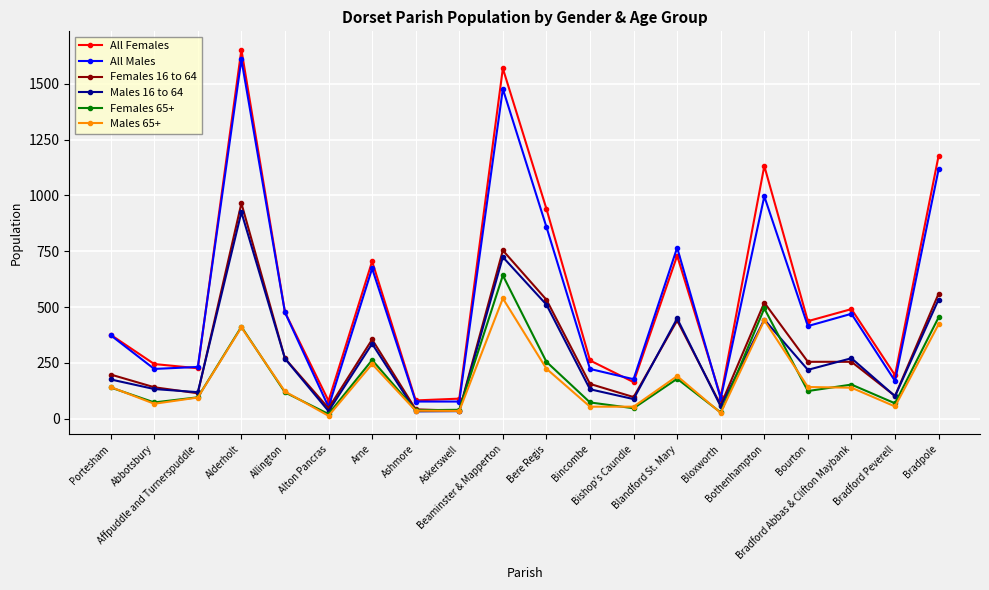

How many series are shown in this chart?

6